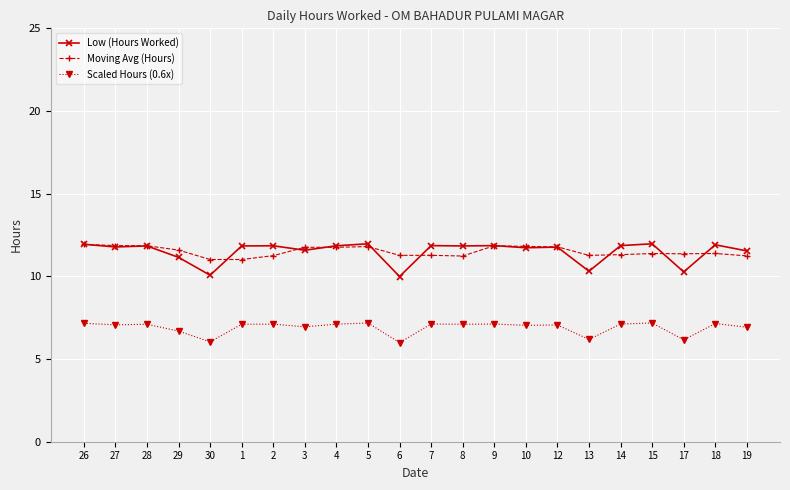

What position from the right is 18?

2